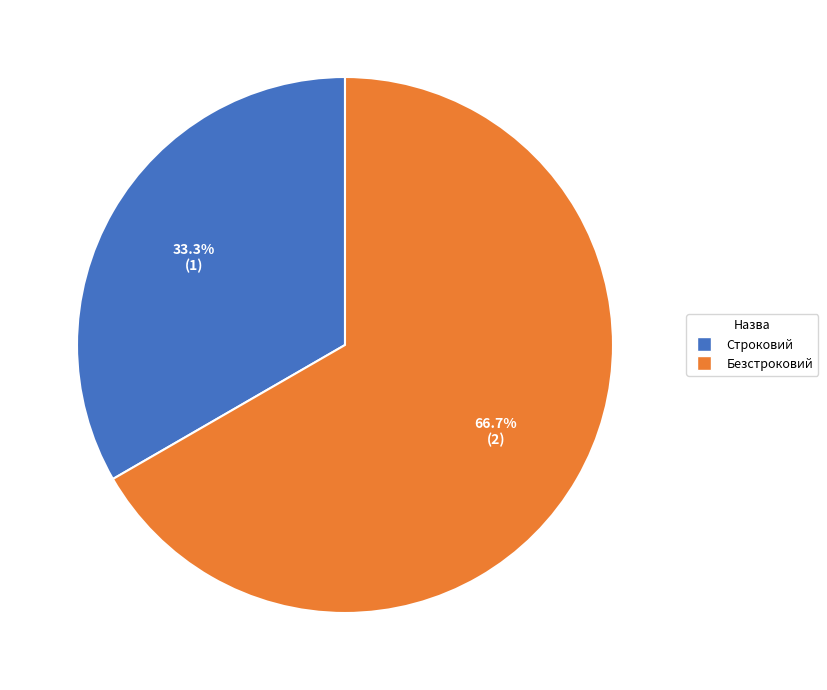

True or false: Строковий accounts for 33% of the total.

True